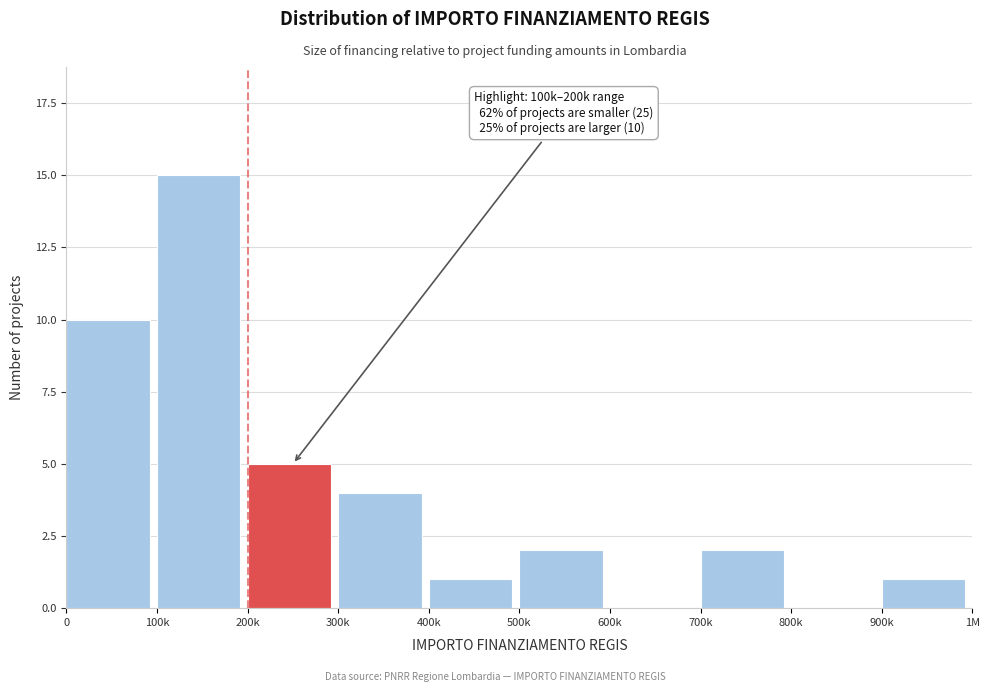

Reading right to left, transcribe all the data shown in this chart.

900k=1	800k=0	700k=2	600k=0	500k=2	400k=1	300k=4	200k=5	100k=15	0=10